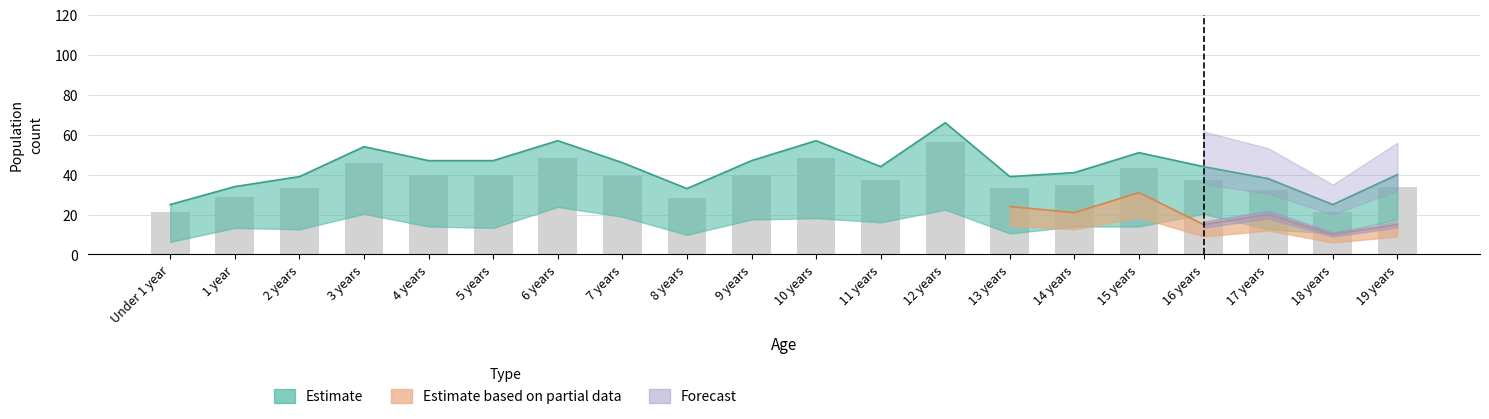

Which has a higher value, 1 year or 16 years?

16 years